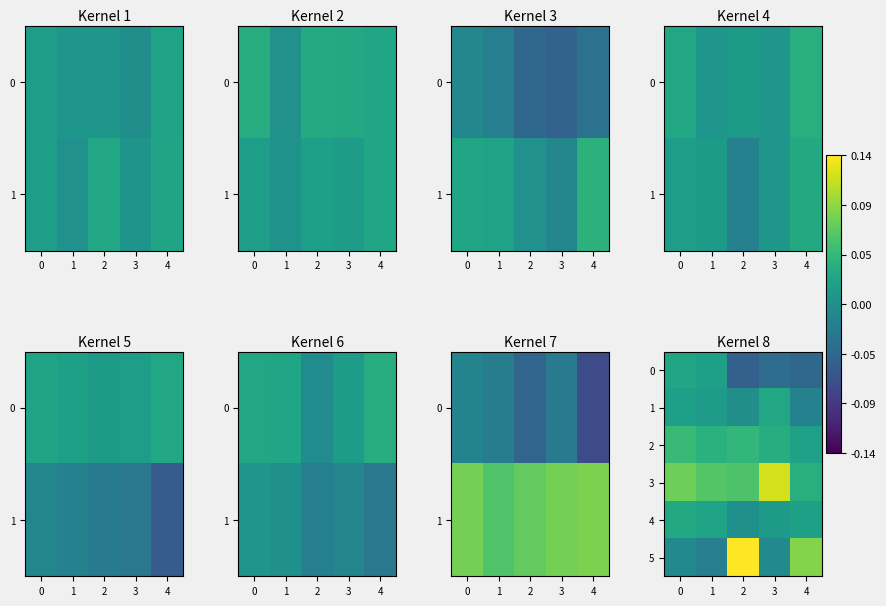

Where is 2 nearest to the value 0?

4